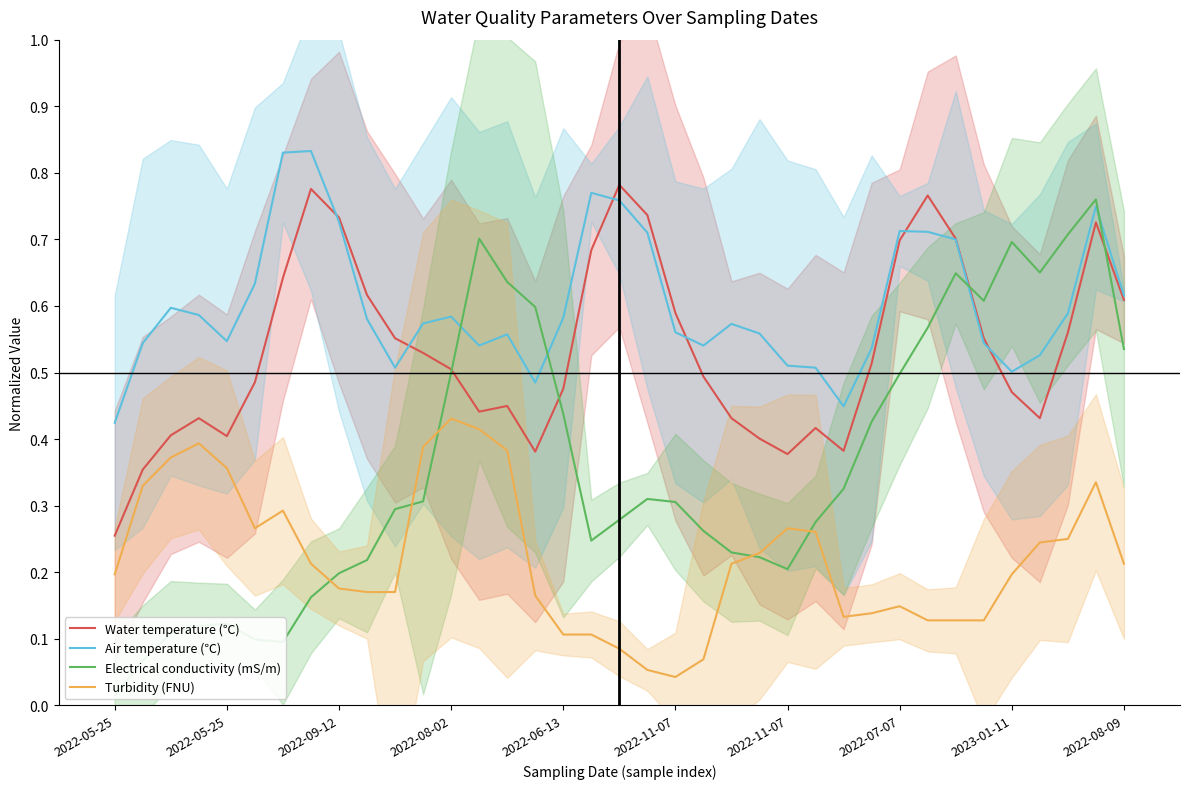

Is this an area chart (filled region under the line)?

No